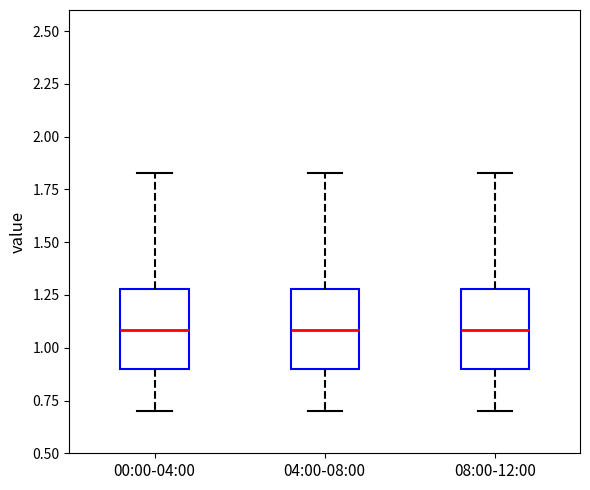

Reading left to right, transcribe this box plot: for each box, give where its median line is, the range the box spans, and where its two whiskers end, as read against the y-axis. The values are not printed on the chart, so give them approximately, as read against the axis.

00:00-04:00: median 1.10, box 0.90 to 1.30, whiskers 0.70 to 1.85
04:00-08:00: median 1.10, box 0.90 to 1.30, whiskers 0.70 to 1.85
08:00-12:00: median 1.10, box 0.90 to 1.30, whiskers 0.70 to 1.85